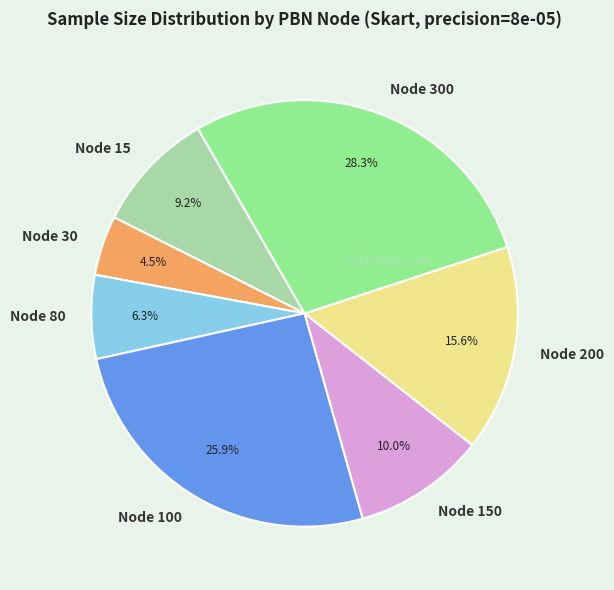

Rank the categories by value from highest to lowest.

Node 300, Node 100, Node 200, Node 150, Node 15, Node 80, Node 30